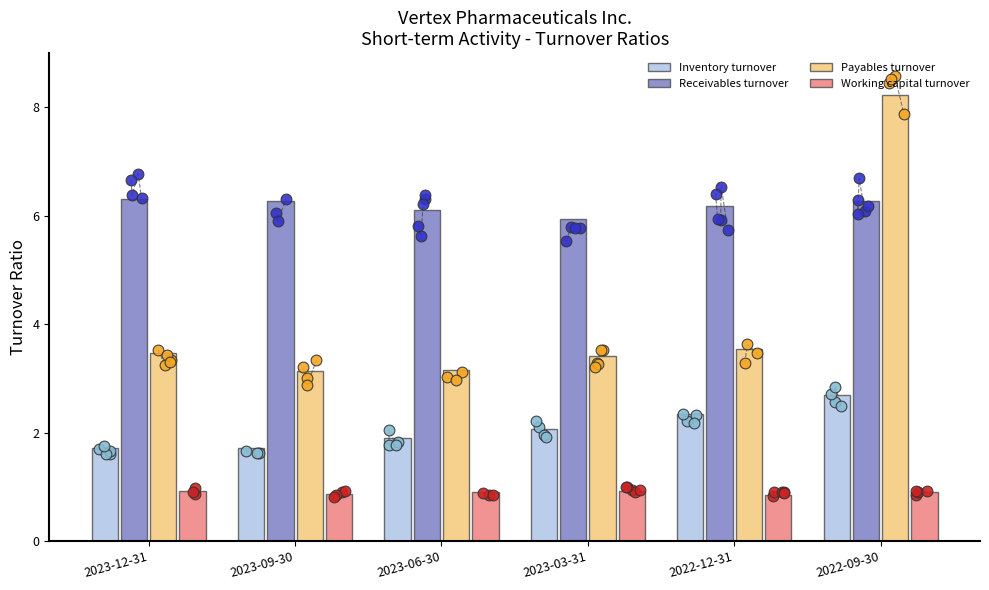

Is the value of Receivables turnover at 2022-09-30 greater than the value of Inventory turnover at 2022-12-31?

Yes